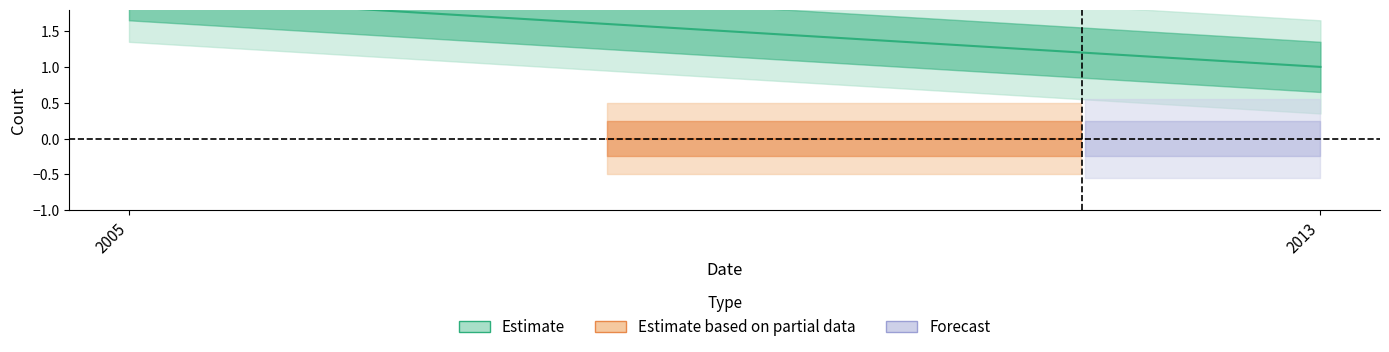

Is this an area chart (filled region under the line)?

No